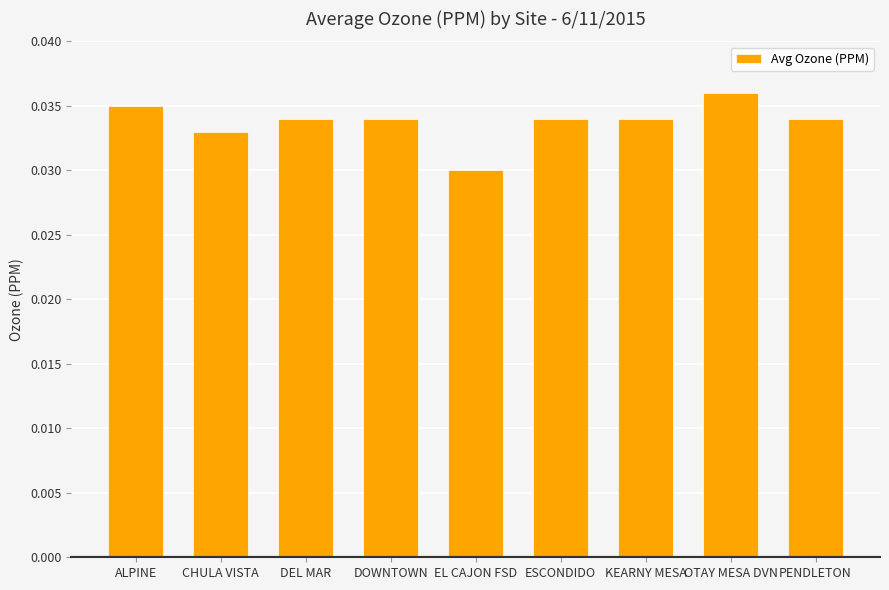

Does the chart contain any negative values?

No